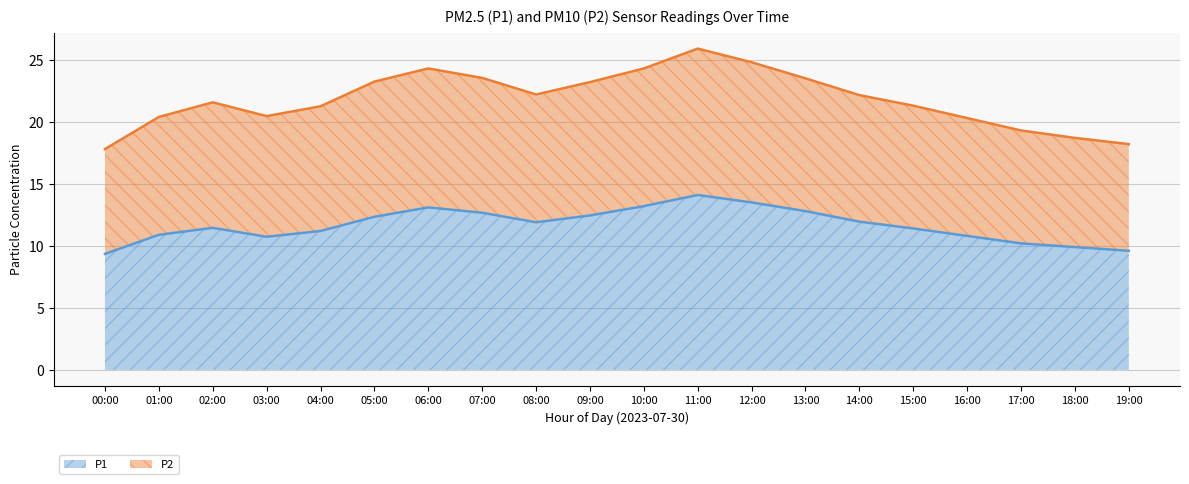

Where is the first local maximum for P1?

02:00